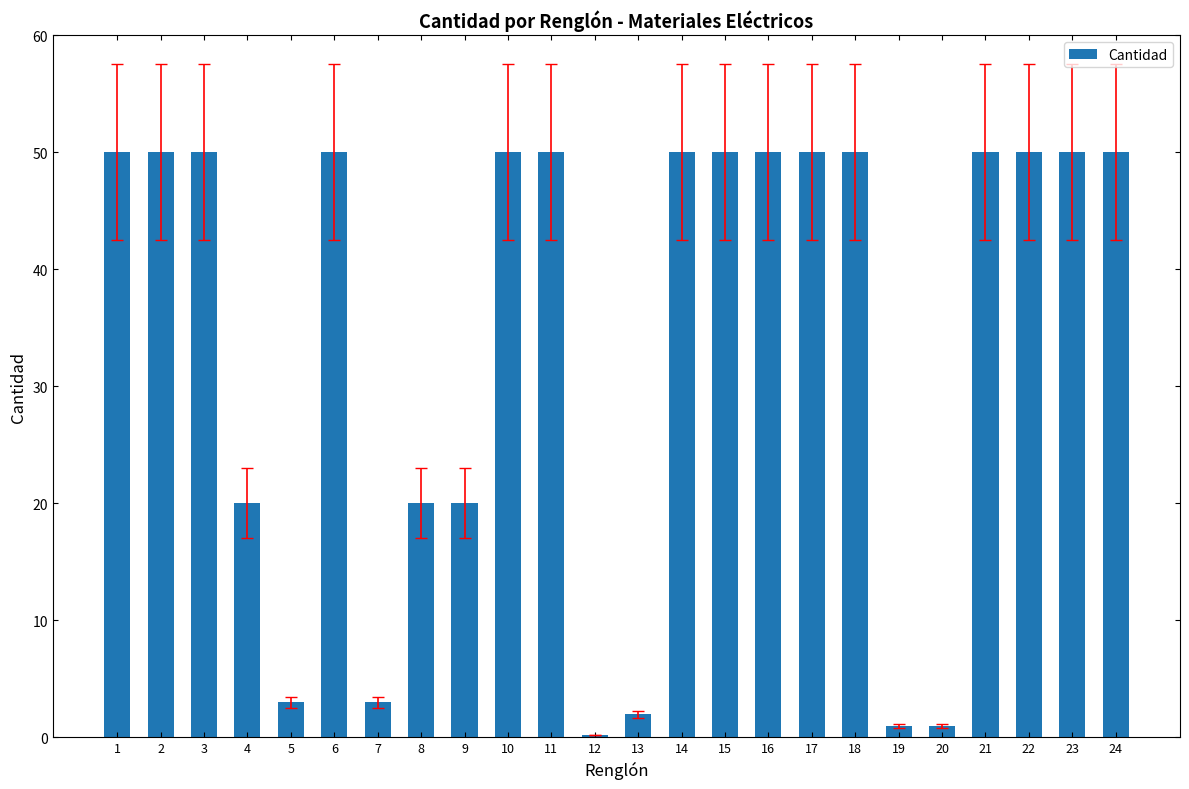

What is the difference between the maximum and minimum values?

49.8